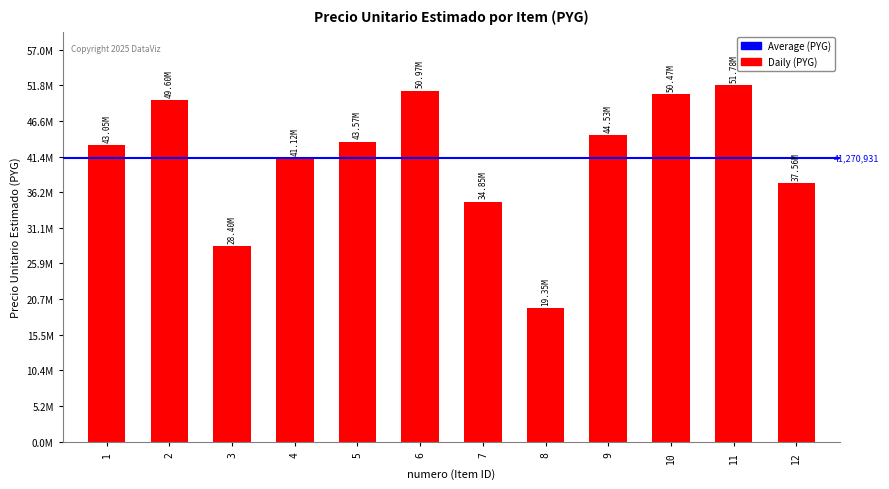

What is the value of the 8th bar from the left?

19353333